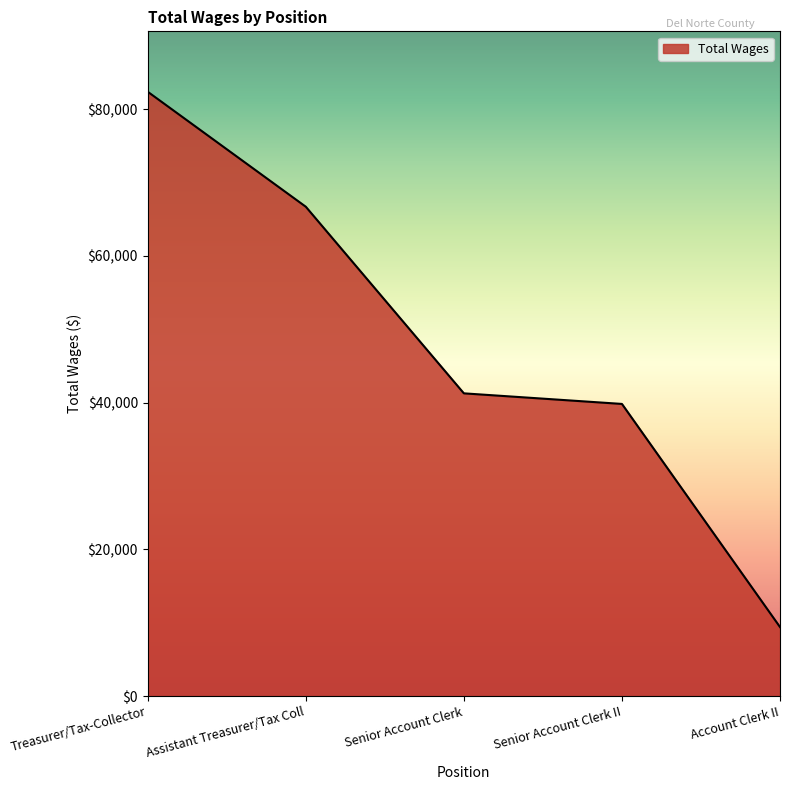

Where is the data nearest to the value 45886?

Senior Account Clerk